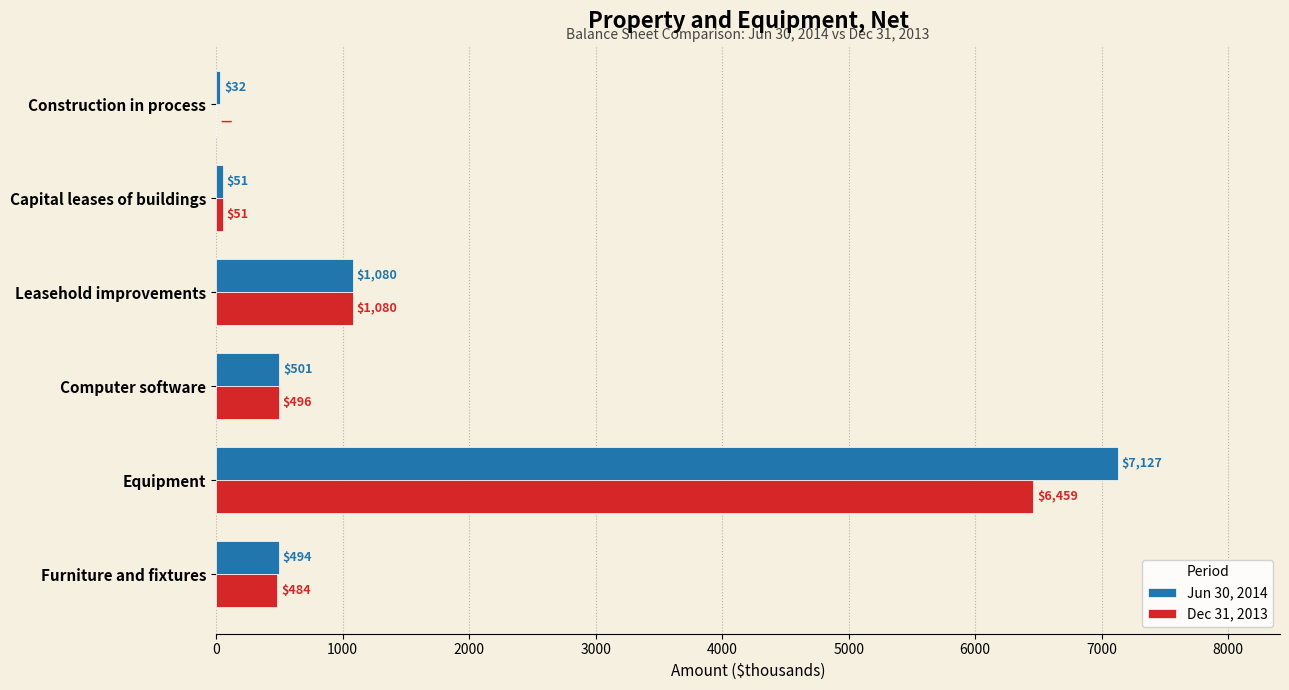

At which label does Dec 31, 2013 reach its peak?

Equipment